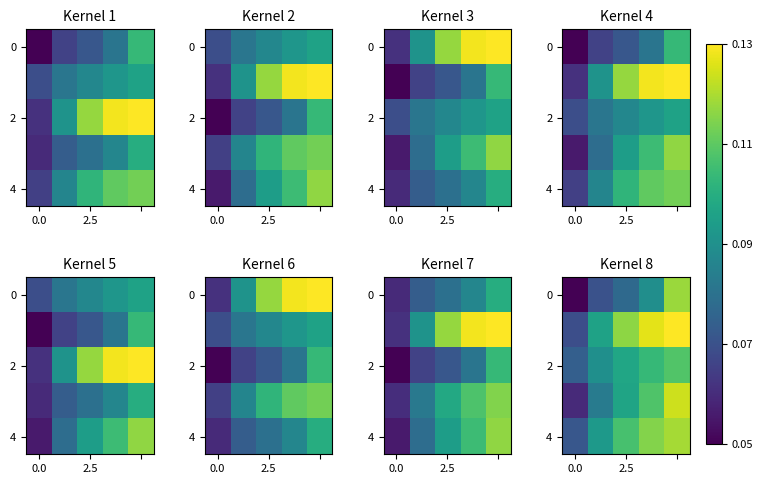

What is the sum of all 4 values?

0.5